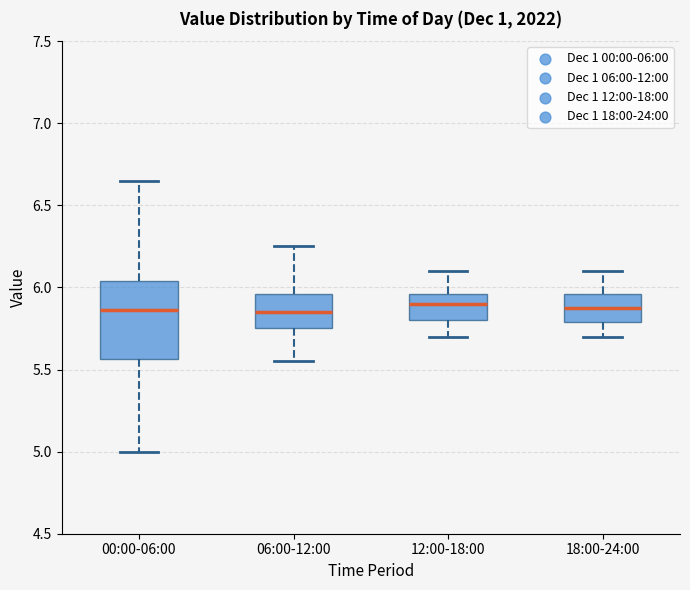

Reading left to right, read every box against the y-axis: the position of its median line, the range the box covers, and the ends of its whiskers. The values are not printed on the chart, so give them approximately, as read against the axis.

00:00-06:00: median 5.85, box 5.55 to 6.05, whiskers 5.00 to 6.65
06:00-12:00: median 5.85, box 5.75 to 5.95, whiskers 5.55 to 6.25
12:00-18:00: median 5.90, box 5.80 to 5.95, whiskers 5.70 to 6.10
18:00-24:00: median 5.90, box 5.80 to 5.95, whiskers 5.70 to 6.10